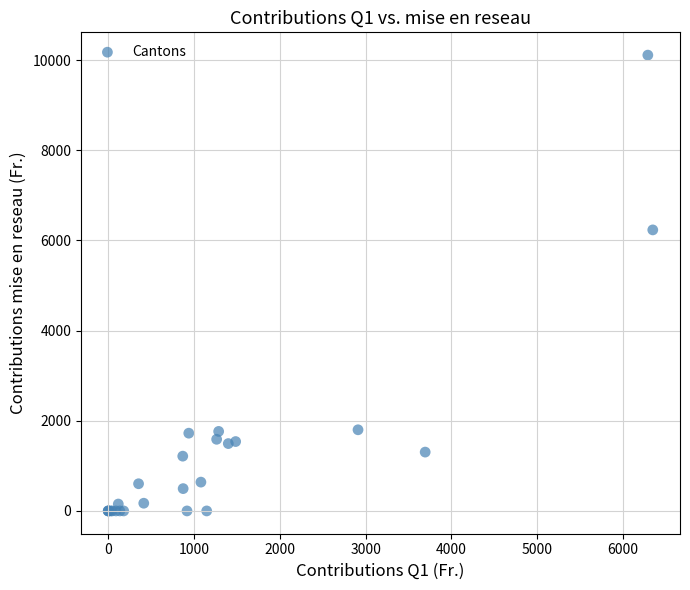

What Y value in the scatter plot is closest to 5055?

6233.9